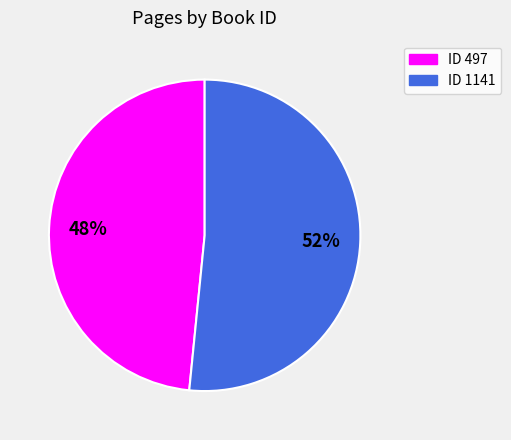

Rank the categories by value from highest to lowest.

ID 1141, ID 497